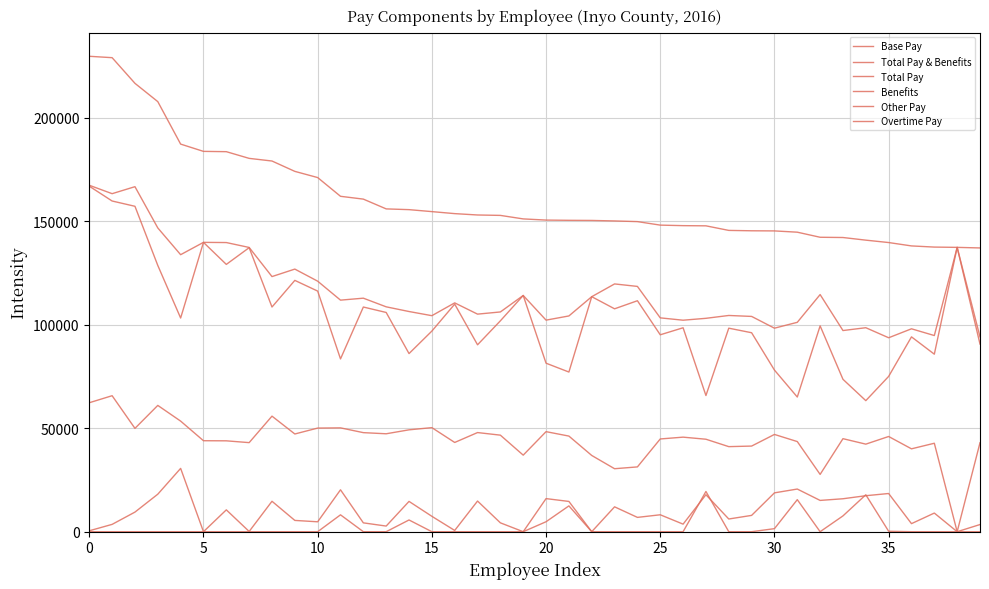

How many lines are shown in the chart?

6